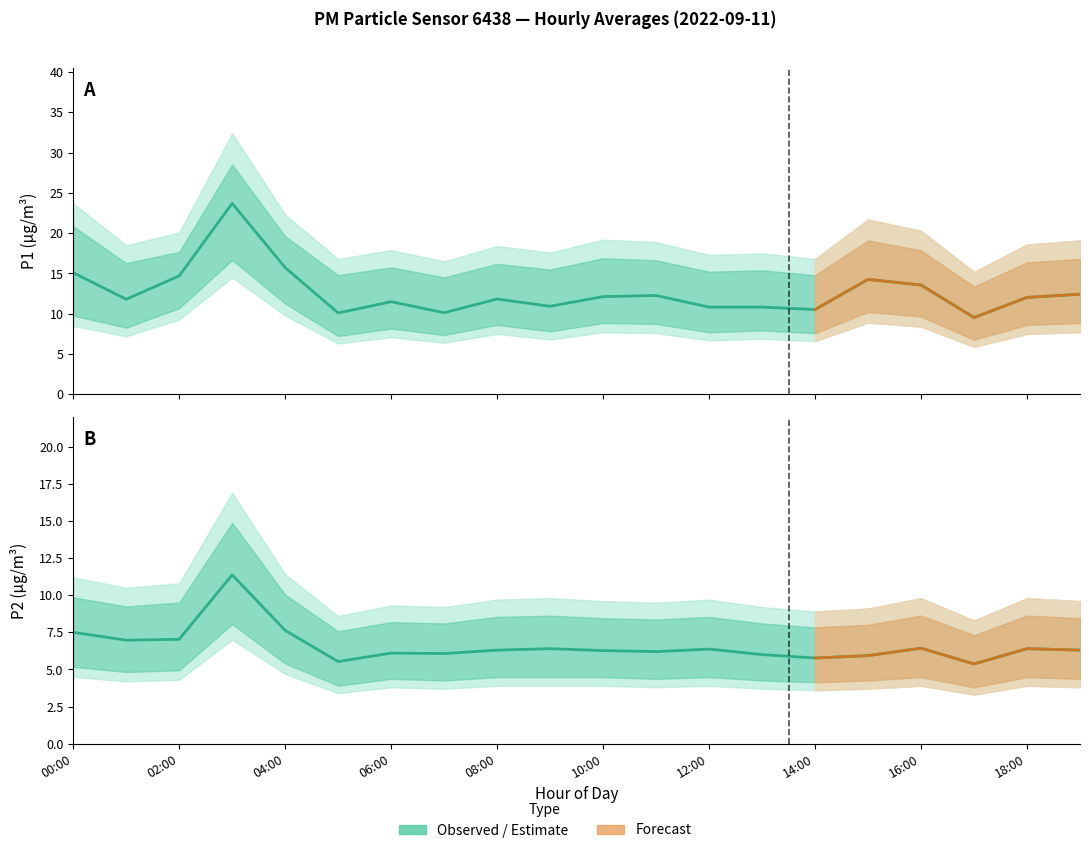

What is the label of the 4th point from the right?

16:00